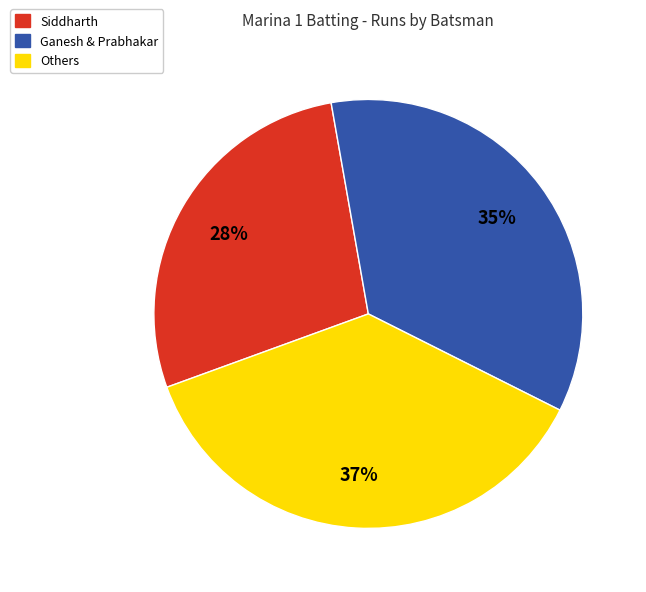

Does any single category account for the majority?

No